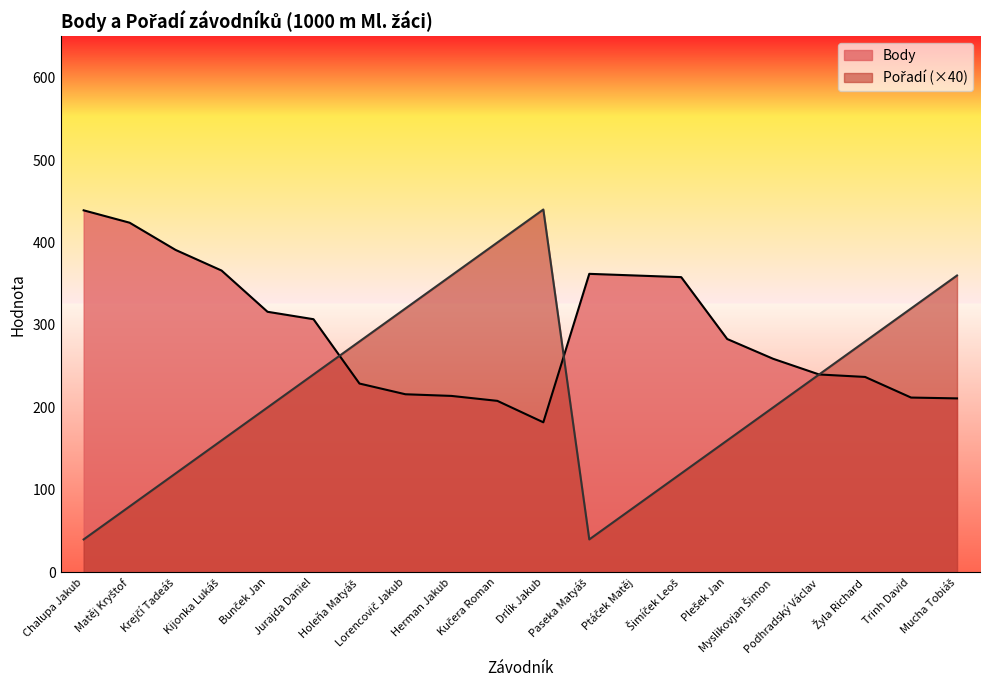

The Body series shows 362 at Paseka Matyáš. True or false?

True